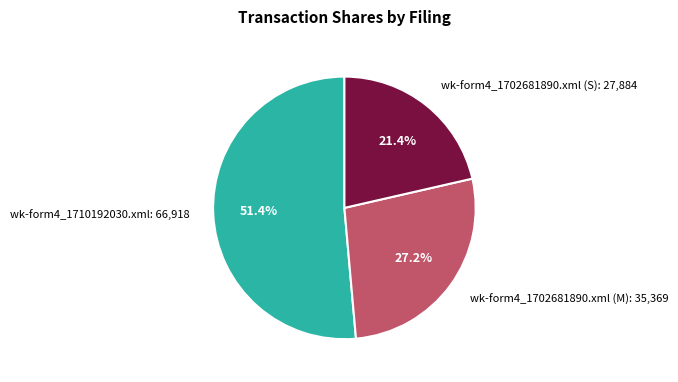

What is the smallest slice in the pie chart?

wk-form4_1702681890.xml (S): 27,884